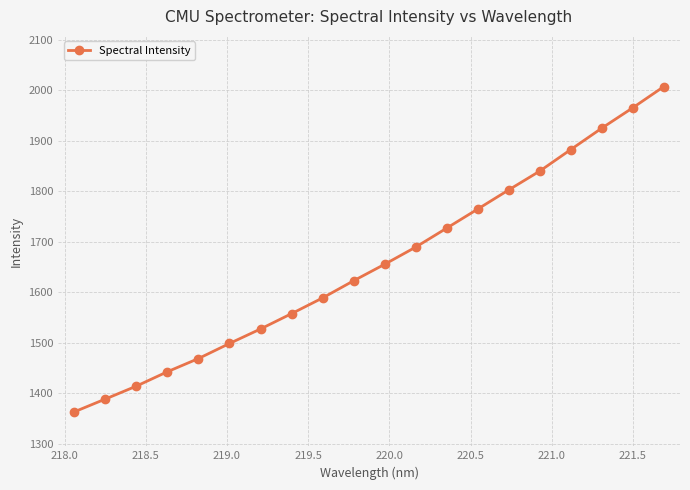

What is the minimum value shown in the chart?

1363.5